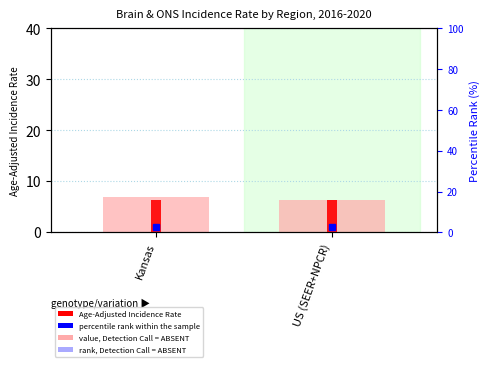

How many bars are there in total?

4